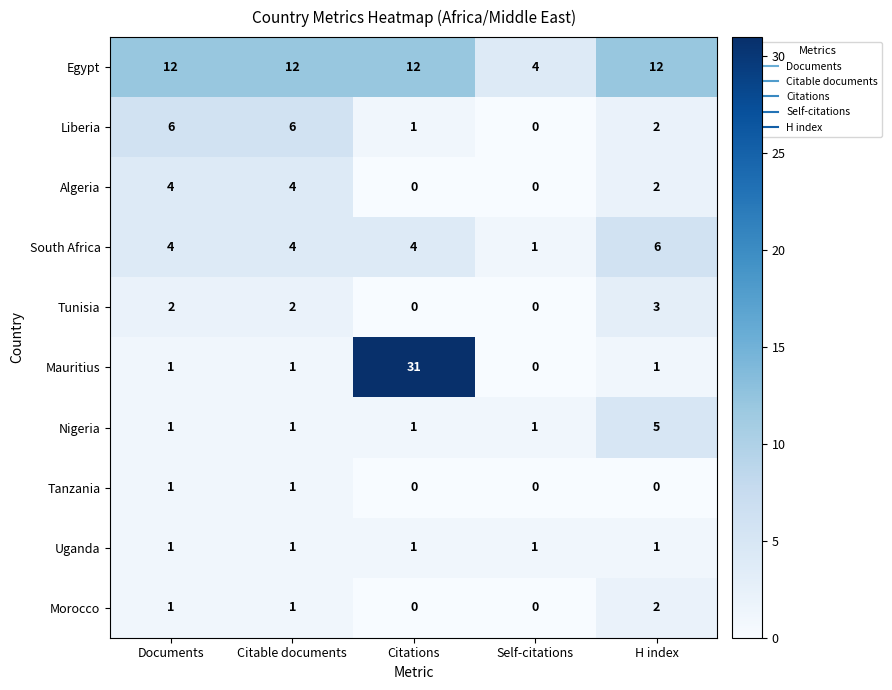

Is it true that Tunisia equals 1 at H index?

False